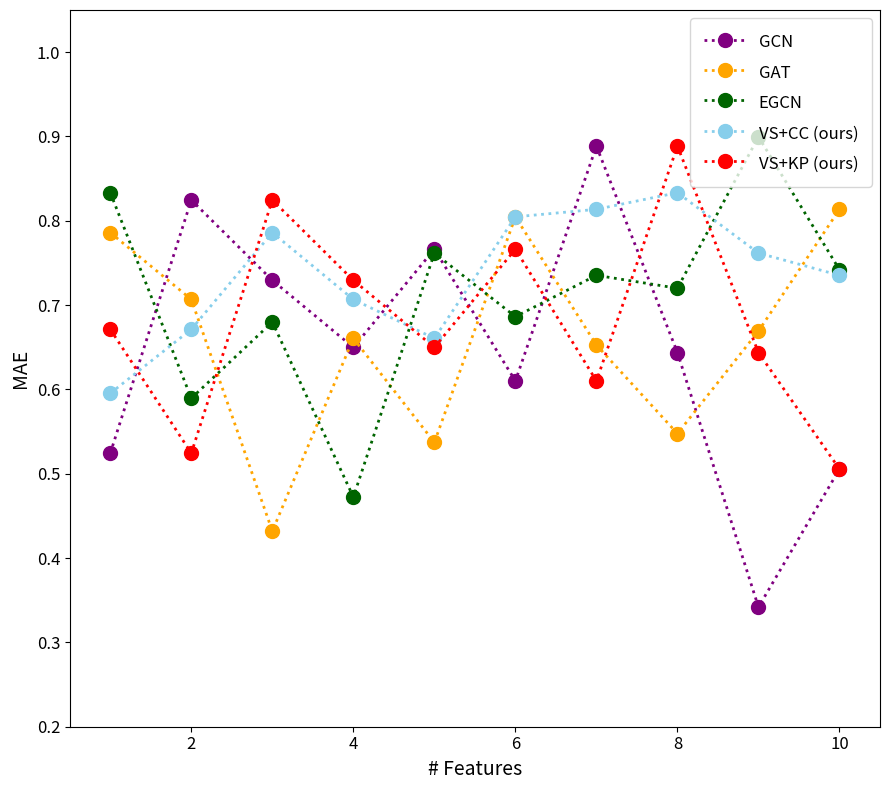

At how many categories does at least one series exceed 0?

10